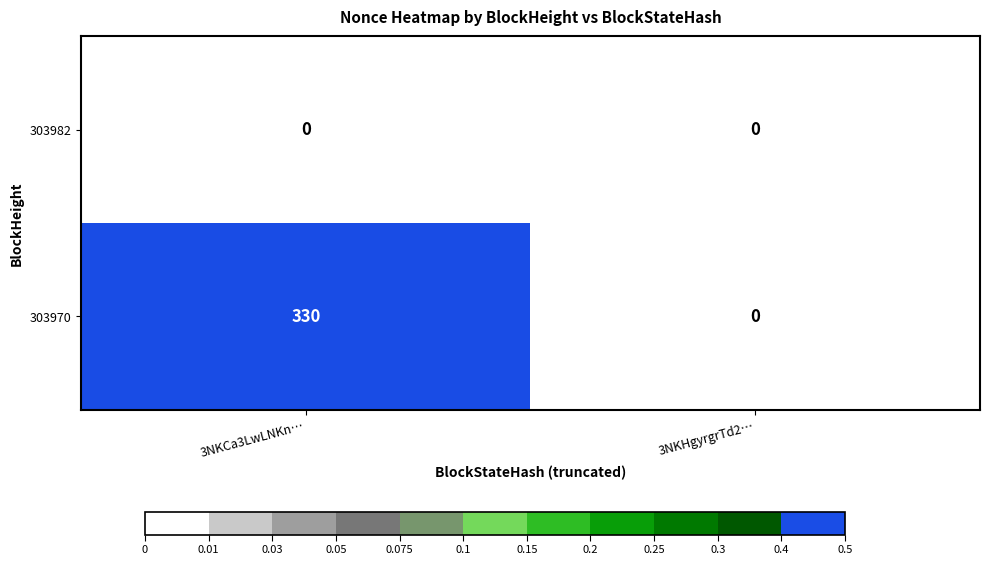

At which category is the sum across all series the highest?

3NKCa3LwLNKn…